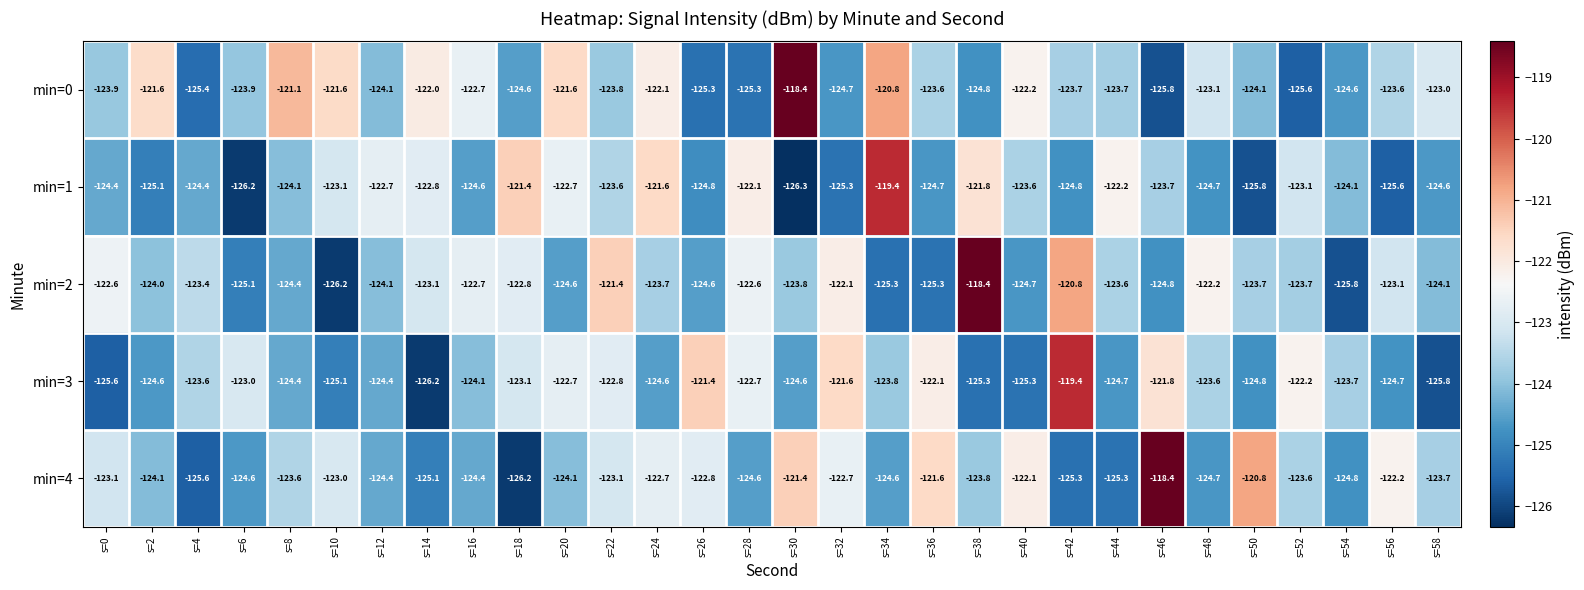

What is the minimum value shown in the chart?

-126.3